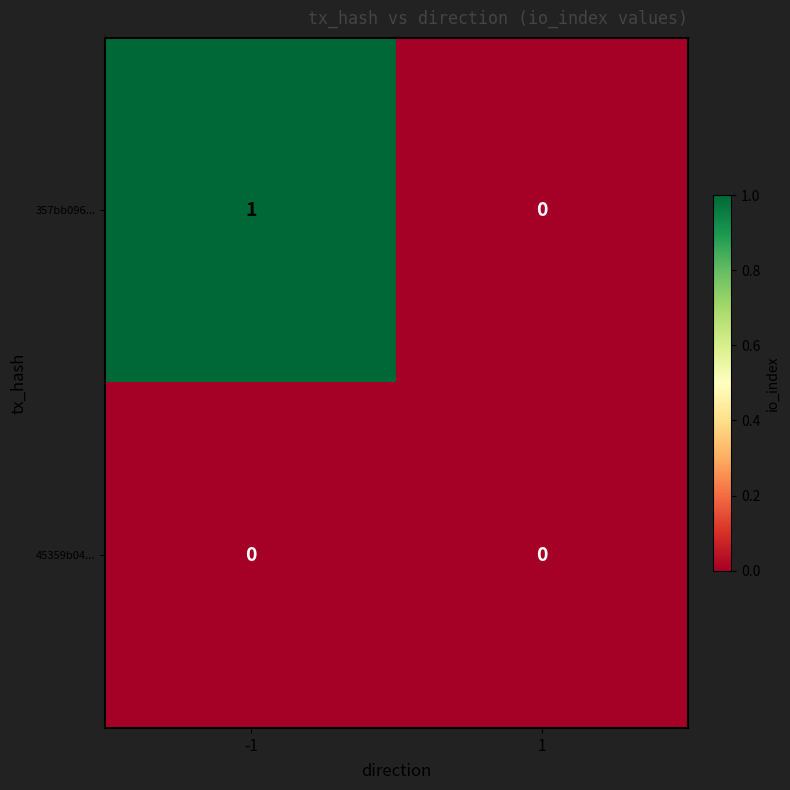

What is the total value across all series at -1?

1